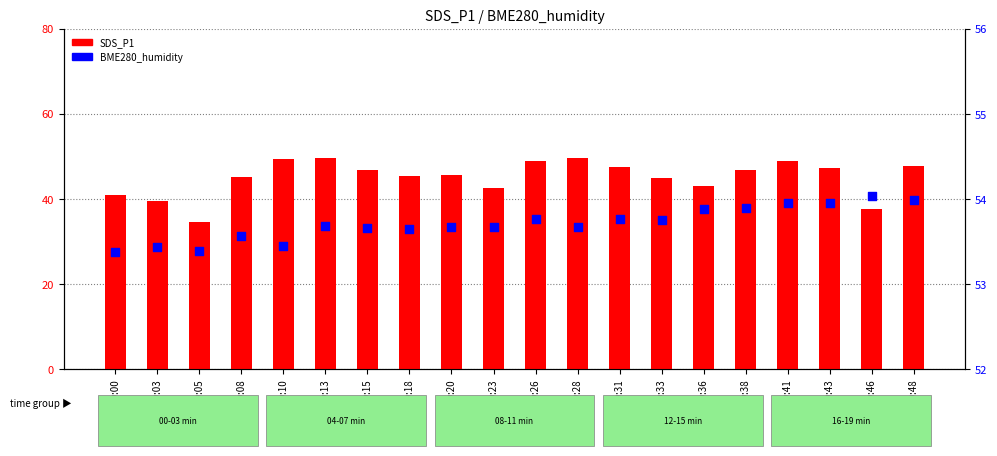

Which series has the widest spread of Y values?

SDS_P1